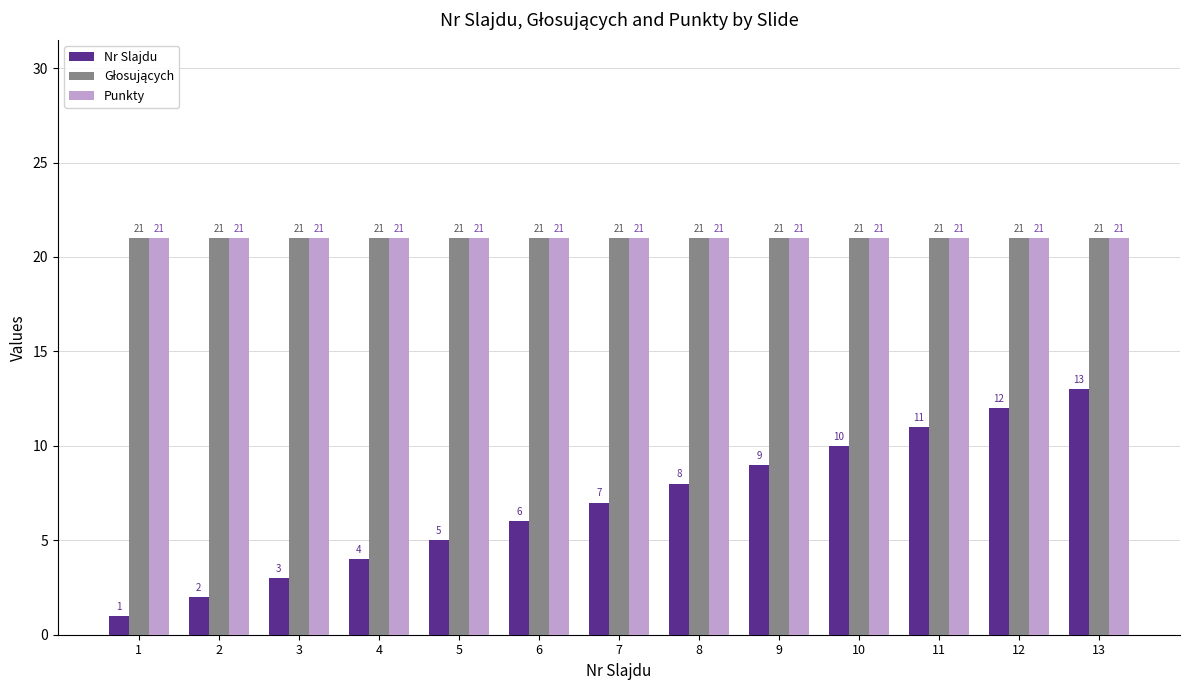

Which series changed the most between 7 and 10?

Nr Slajdu